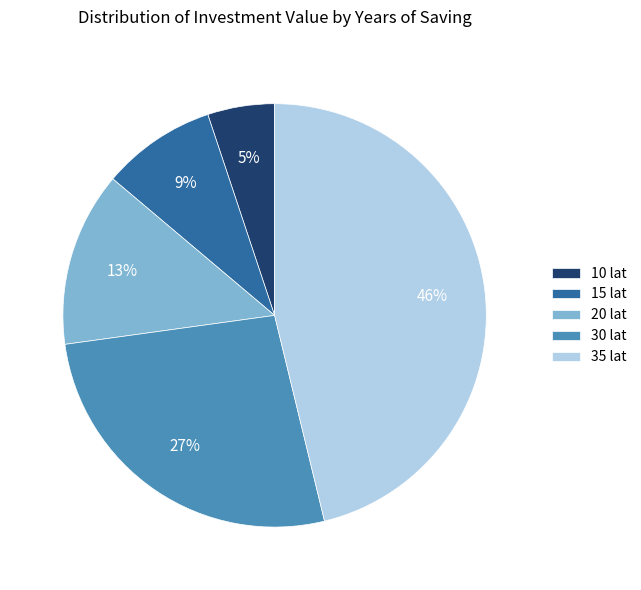

Rank the categories by value from lowest to highest.

10 lat, 15 lat, 20 lat, 30 lat, 35 lat